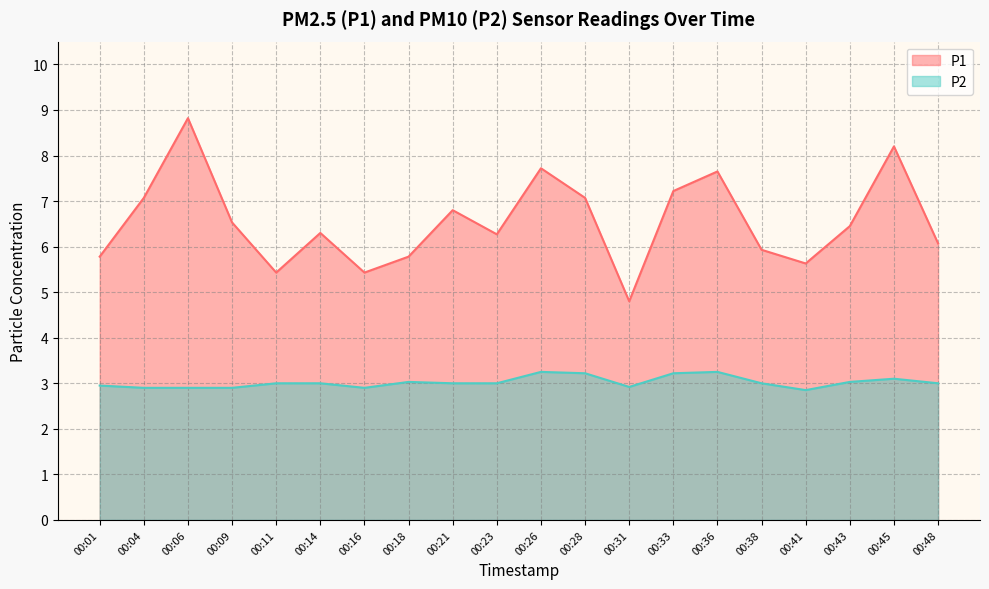

Rank the categories by P1 value from lowest to highest.

00:31, 00:11, 00:16, 00:41, 00:01, 00:18, 00:38, 00:48, 00:23, 00:14, 00:43, 00:09, 00:21, 00:04, 00:28, 00:33, 00:36, 00:26, 00:45, 00:06